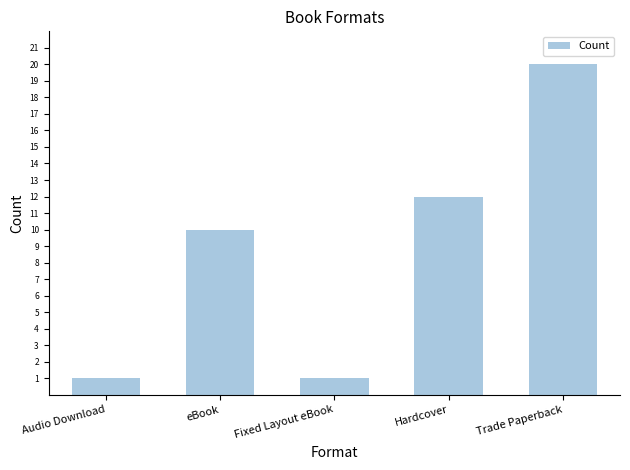

What is the minimum value shown in the chart?

1